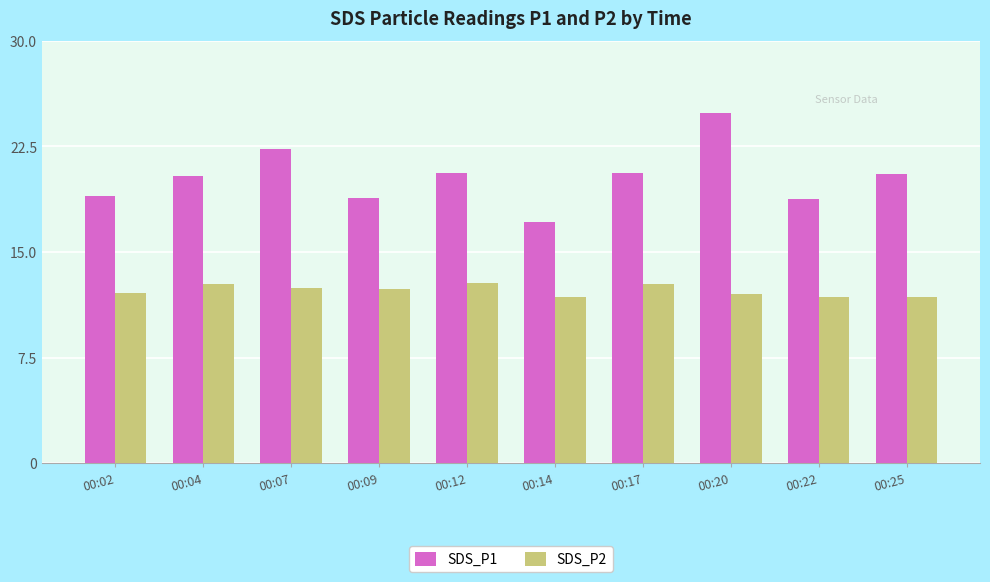

Rank the series by their maximum value, from highest to lowest.

SDS_P1, SDS_P2